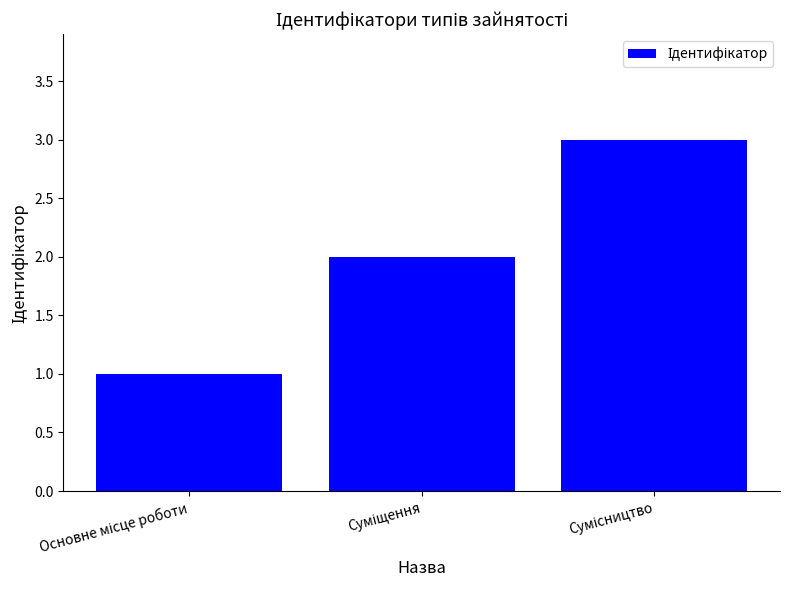

What is the greatest value displayed?

3